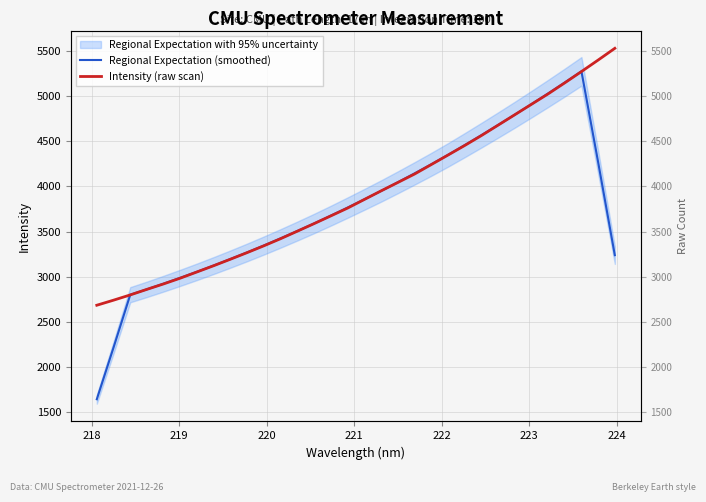

What is the highest value of the Regional Expectation (smoothed) series?

5271.7